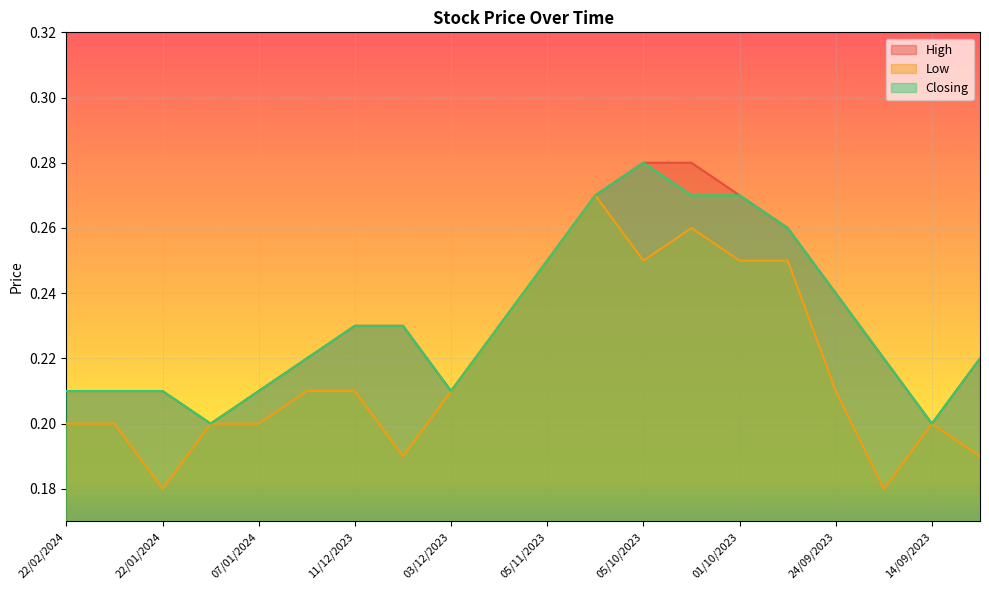

True or false: High and Closing cross at least once.

False